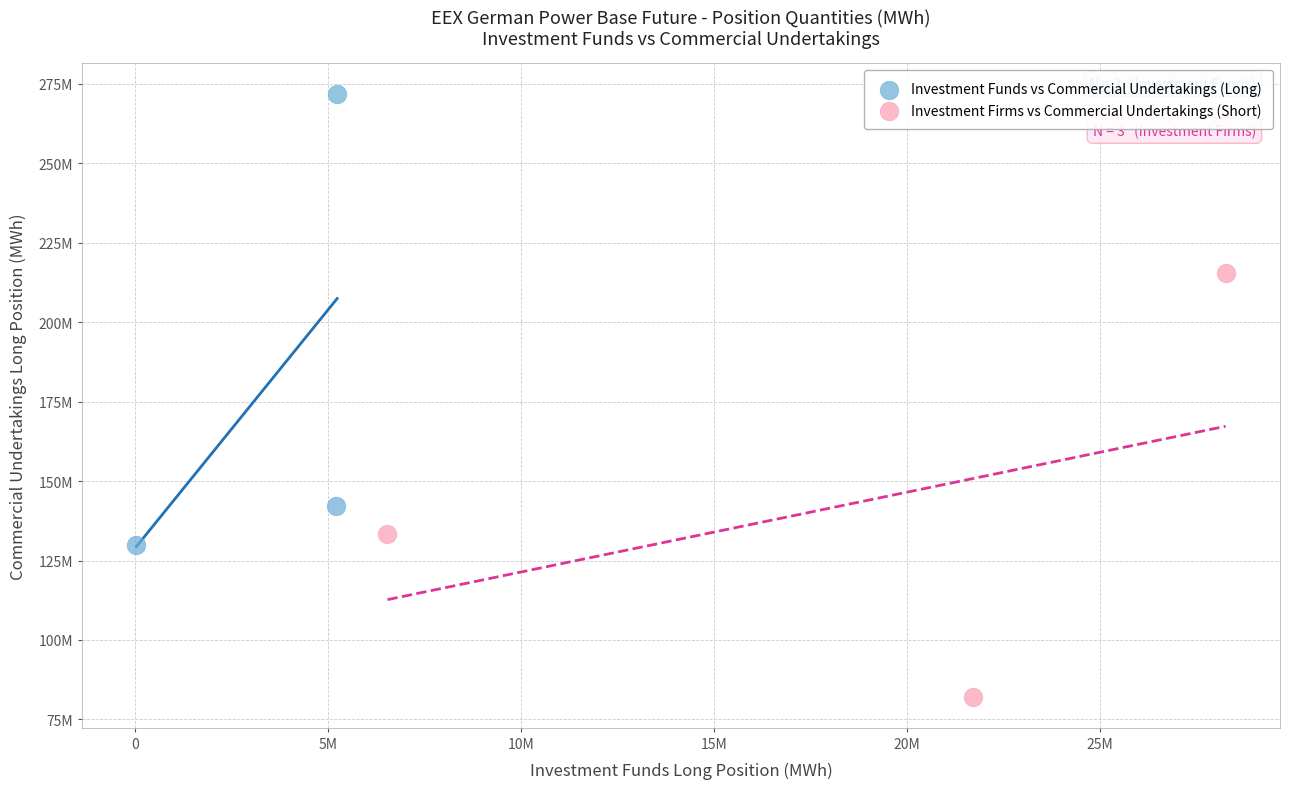

Which series reaches the maximum Y coordinate?

Investment Funds vs Commercial Undertakings (Long)